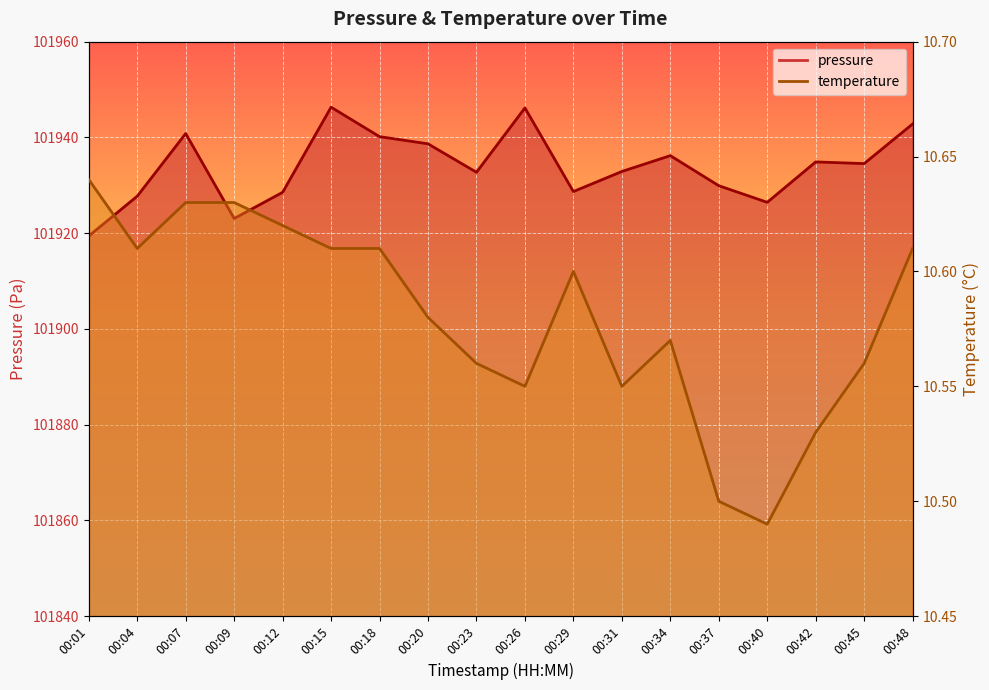

At which label does temperature reach its peak?

00:01